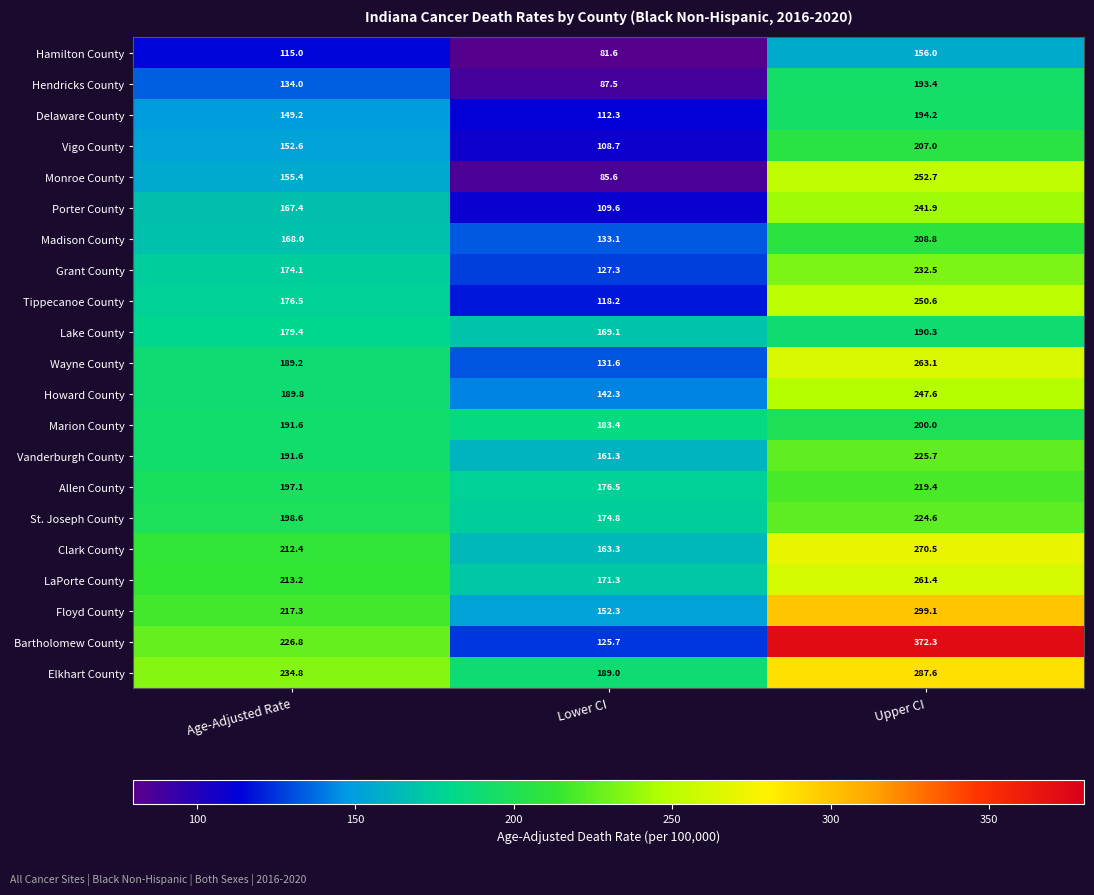

Which series has the largest range (max minus min)?

Bartholomew County